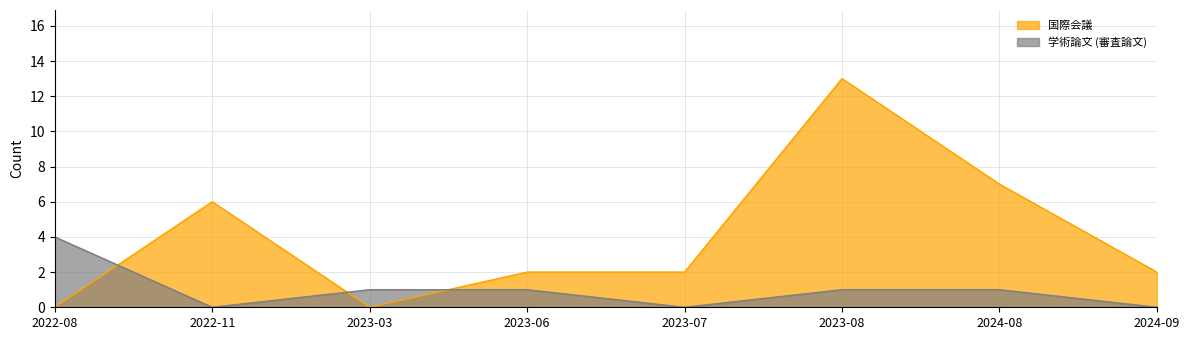

What are all the series names shown in the legend?

国際会議, 学術論文 (審査論文)